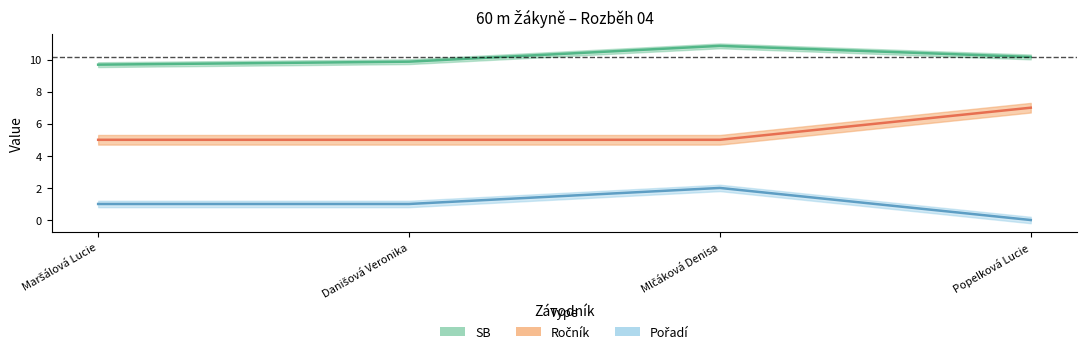

What are all the series names shown in the legend?

SB, Ročník, Pořadí